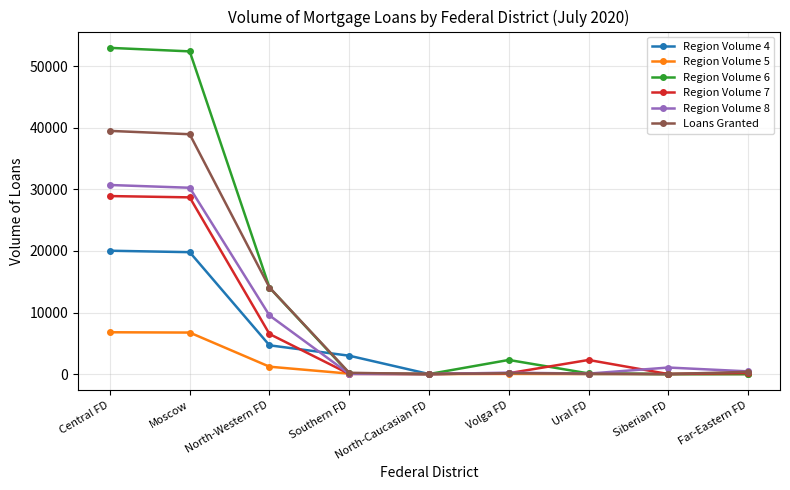

What is the label of the 4th point from the left?

Southern FD